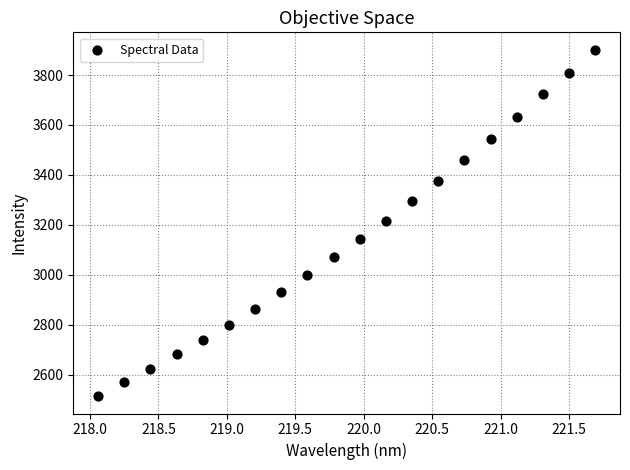

What is the range of X values (max minus min)?

3.6